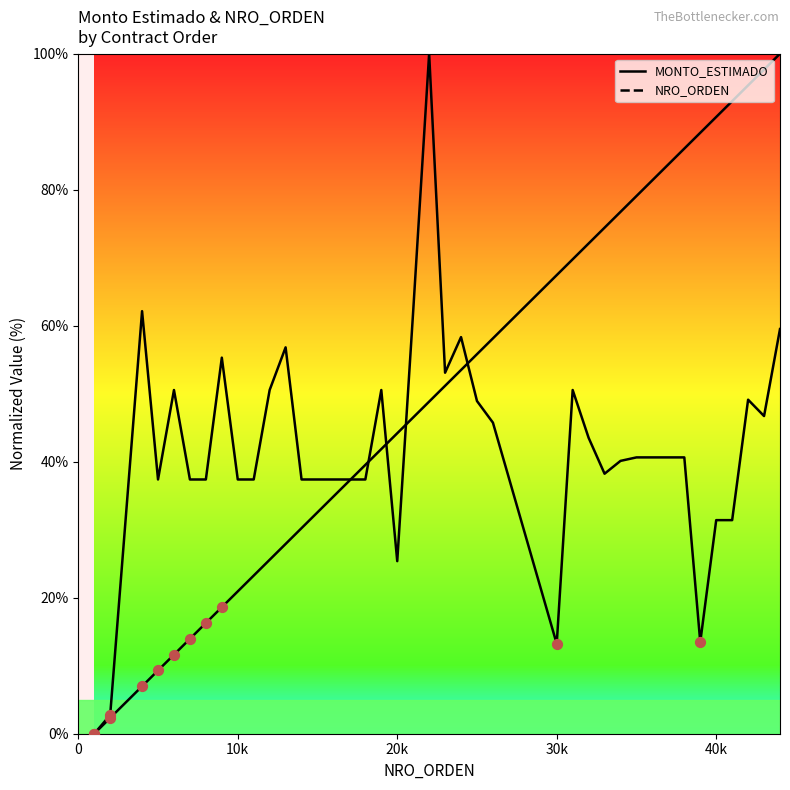

What are all the series names shown in the legend?

MONTO_ESTIMADO, NRO_ORDEN